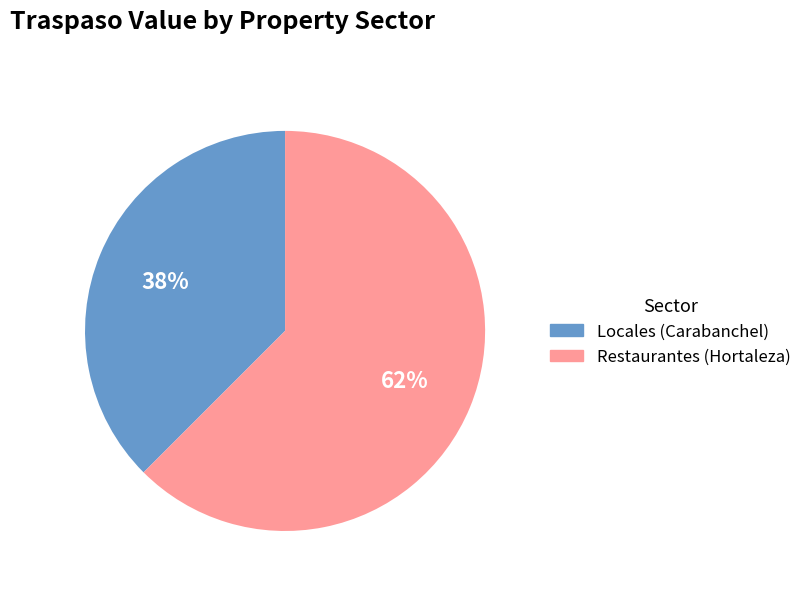

To the nearest percent, what is the average slice percentage?

50%